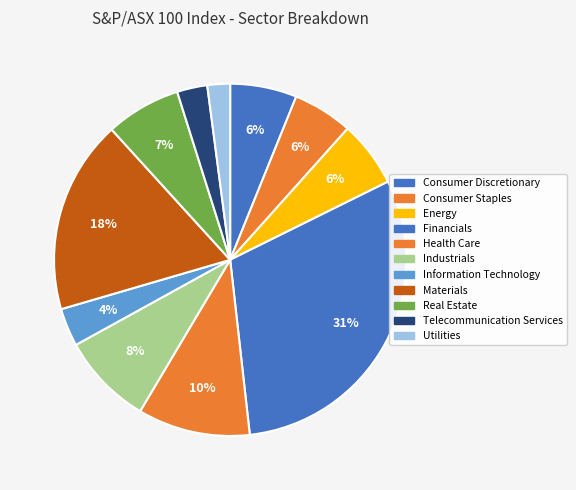

Count the number of slices in the pie.

11